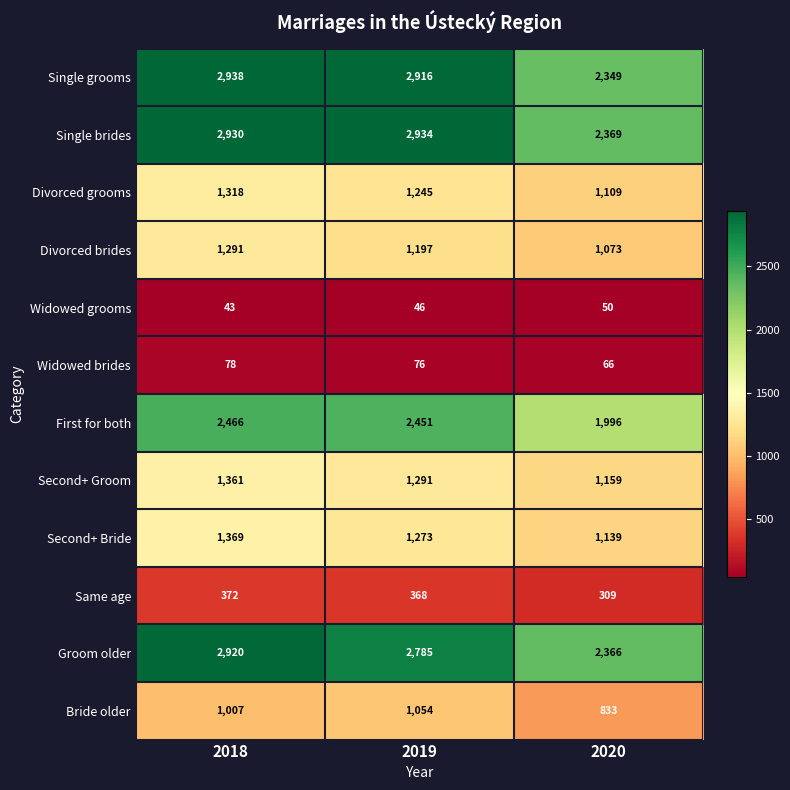

Where is Single grooms nearest to the value 2643?

2019